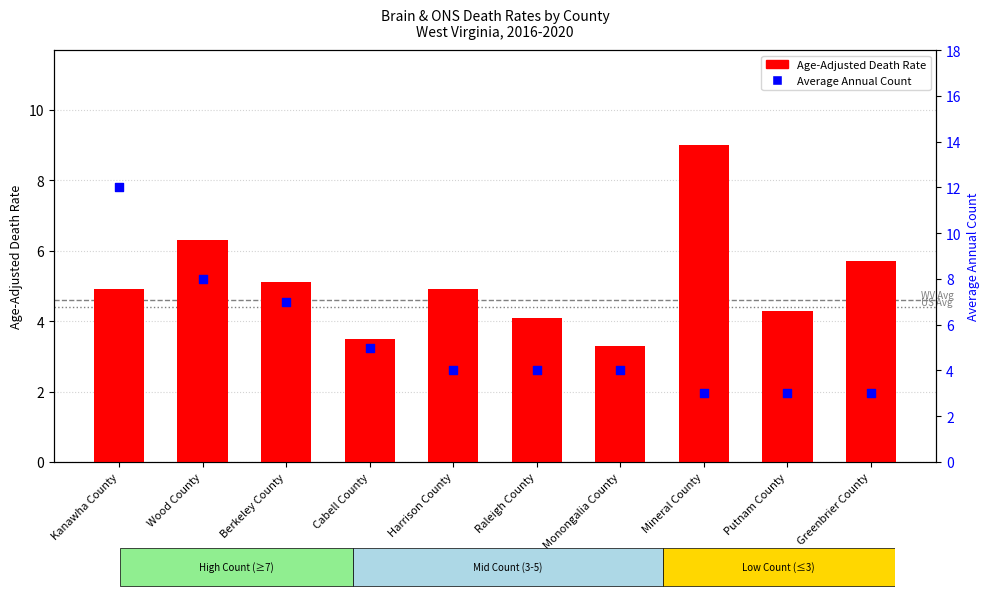

Which series has the largest total across all categories?

Average Annual Count